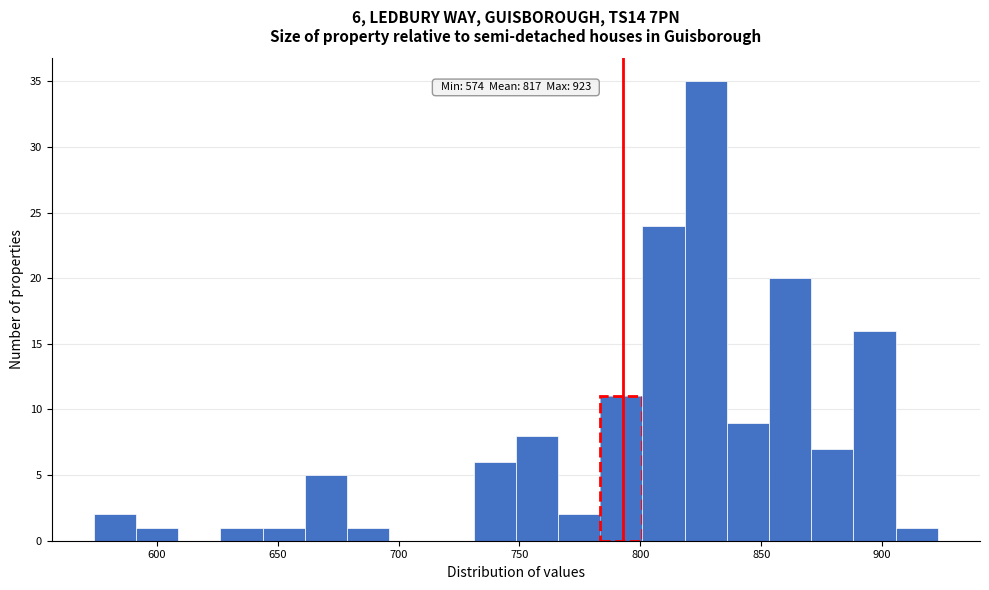

Read against the x-axis, roughly where is the centre of the tallest bar?

825